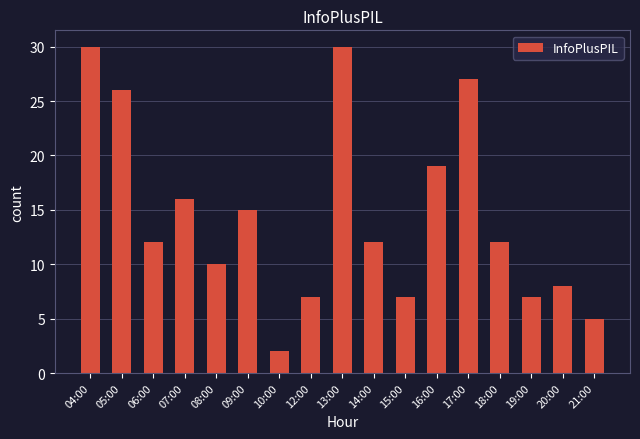

Where is the data nearest to the value 16?

07:00